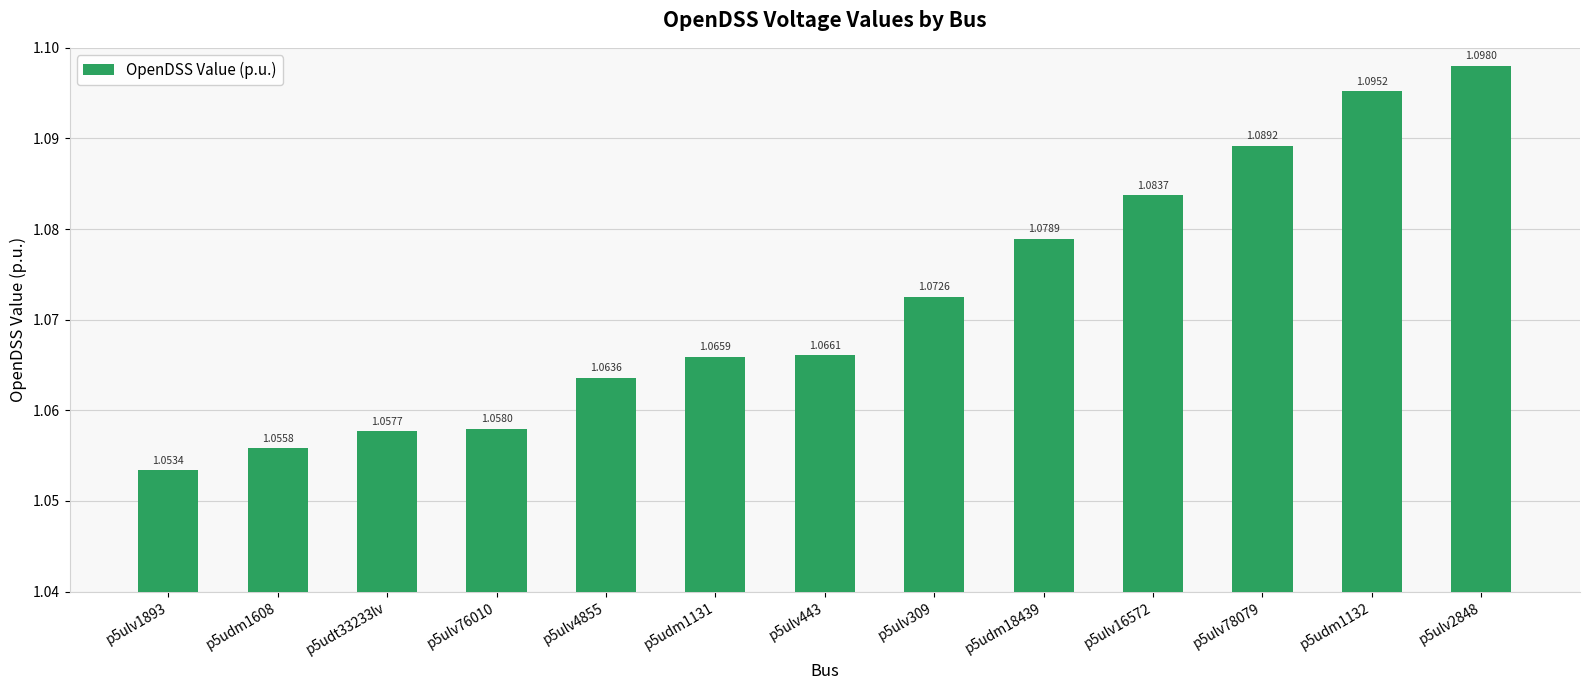

True or false: the data shows 1.7 at p5udt33233lv.

False